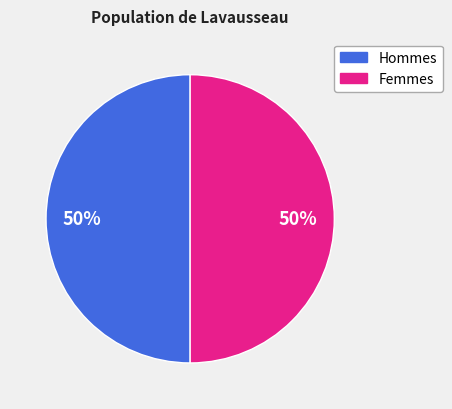

To the nearest percent, what is the average slice percentage?

50%